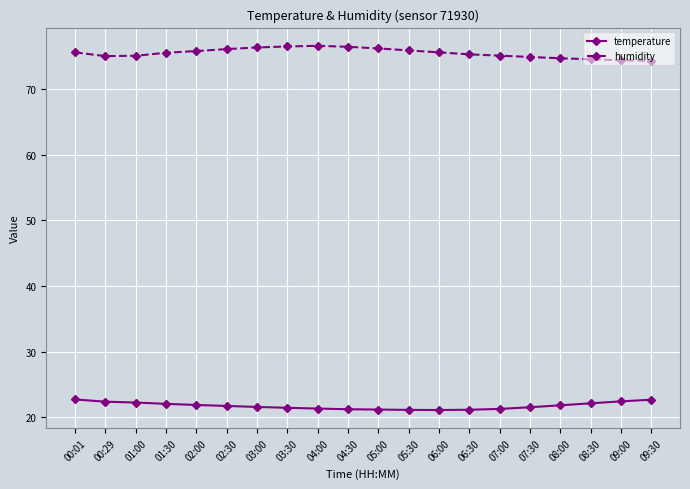

What is the sum of the temperature values at 09:30 and 03:00?

44.2